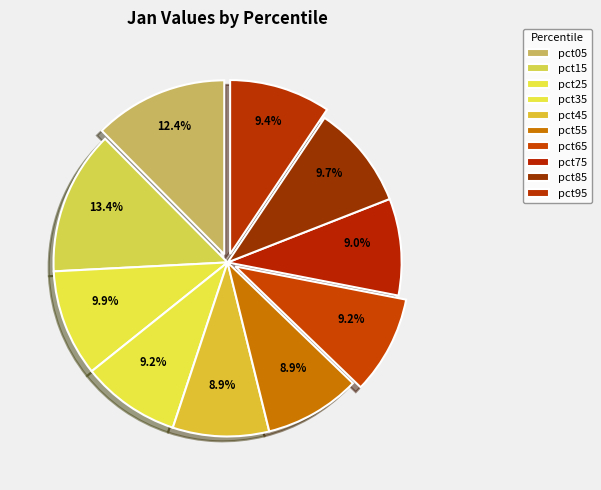

To the nearest percent, what is the difference between the pct05 and pct35 slice percentages?

3%